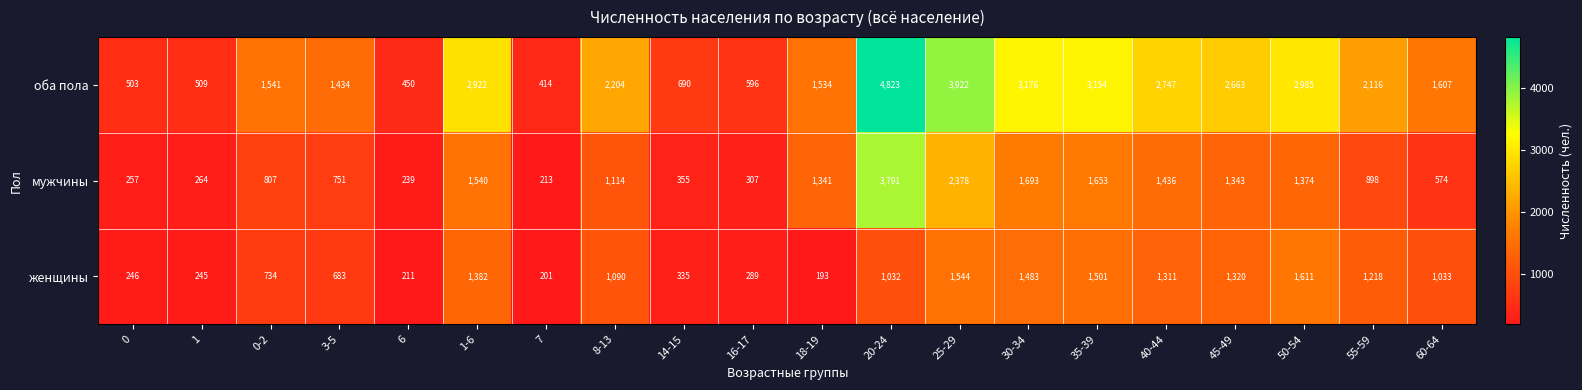

What is the difference between the highest and lowest values at 14-15?

355